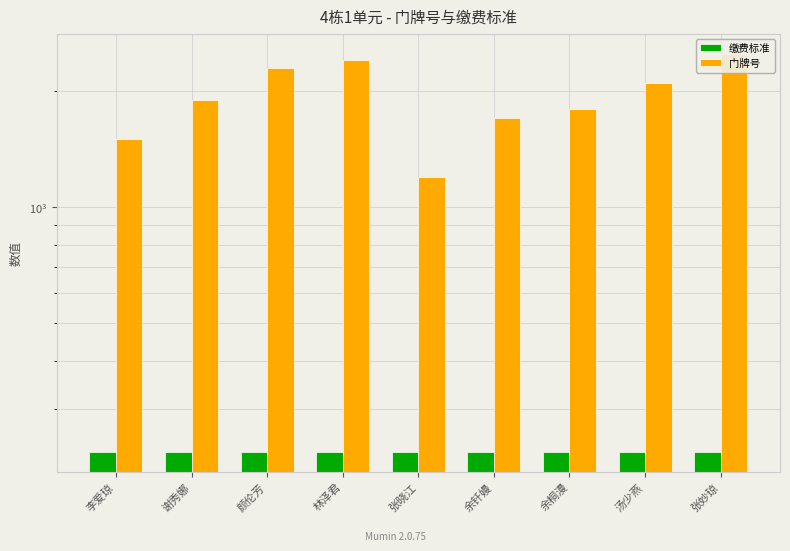

Is the value of 门牌号 at 余桐漫 greater than the value of 缴费标准 at 谢秀娜?

Yes